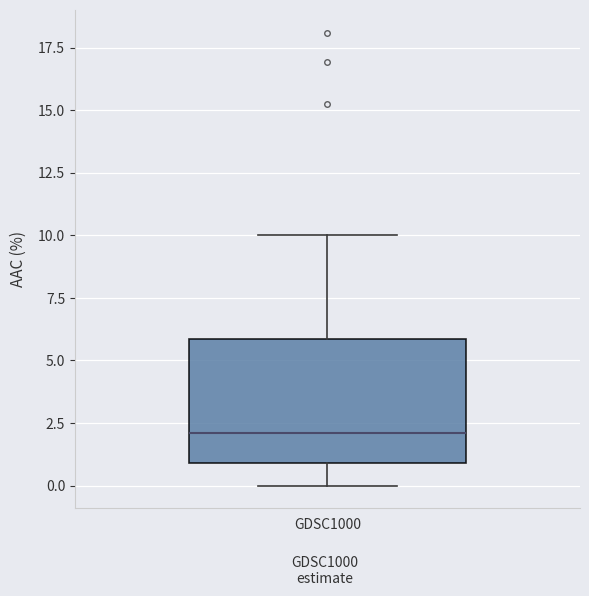

Read this box plot against the y-axis: the position of the median line, the range covered by the box, and the ends of both whiskers. The values are not printed on the chart, so give them approximately, as read against the axis.

median 2, box 1 to 6, whiskers 0 to 10